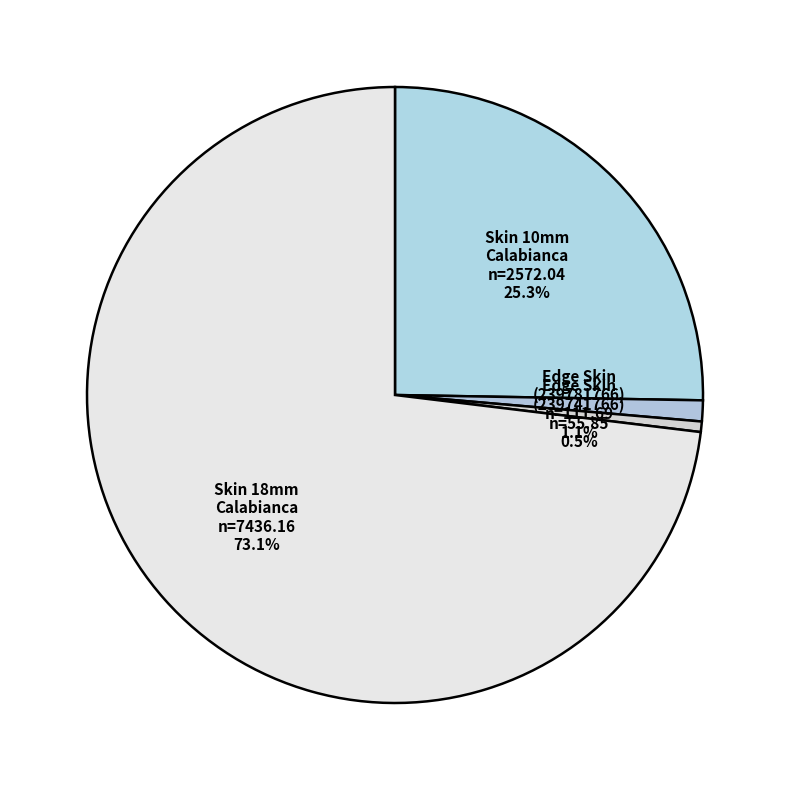

Rank the categories by value from lowest to highest.

Edge Skin Calabianca (239741766), Edge Skin Calabianca (239781766), Skin panel 10 mm. Calabianca, Skin panel 18 mm. Calabianca